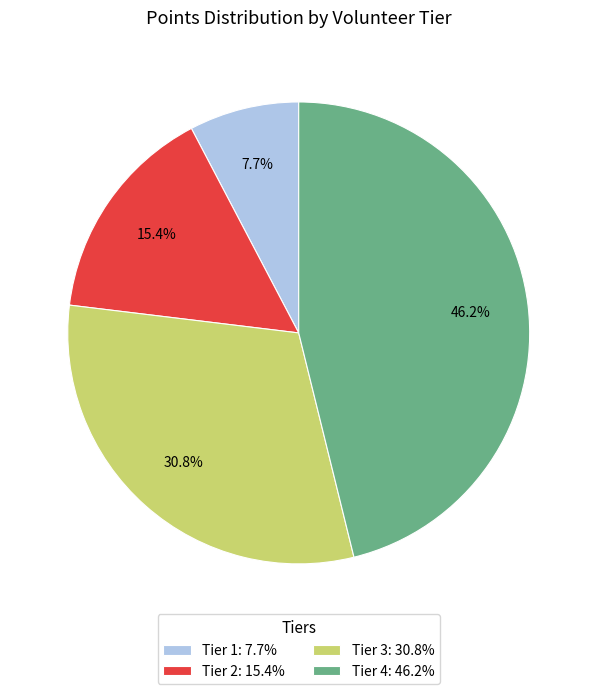

How many segments does this pie chart have?

4